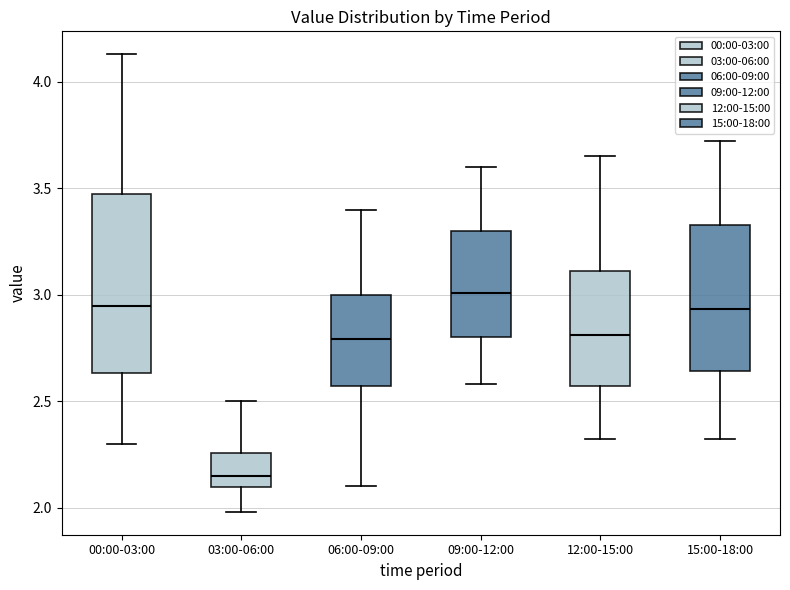

Where is the upper edge of the box for 12:00-15:00 on the y-axis? The values are not printed on the chart, so give them approximately, as read against the axis.

3.10